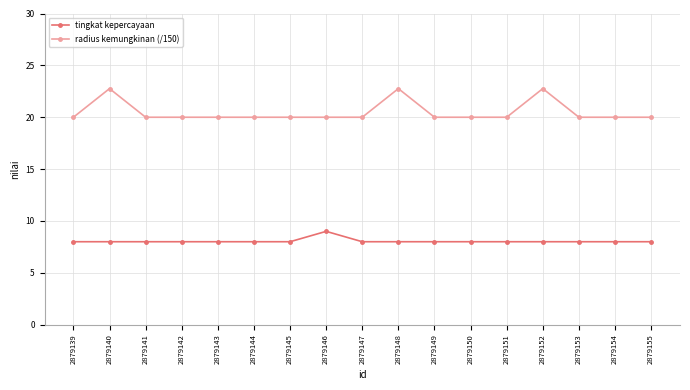

True or false: radius kemungkinan (/150) has more than 2 interior local peaks.

True